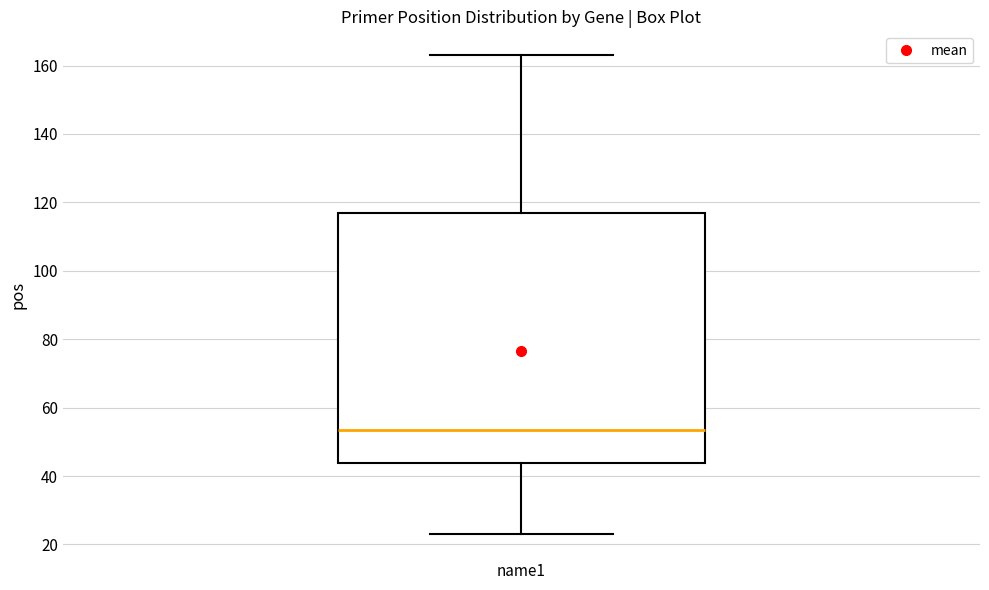

Transcribe this box plot: give where the median line is, the range the box spans, and where the two whiskers end, as read against the y-axis. The values are not printed on the chart, so give them approximately, as read against the axis.

median 54, box 44 to 116, whiskers 24 to 164